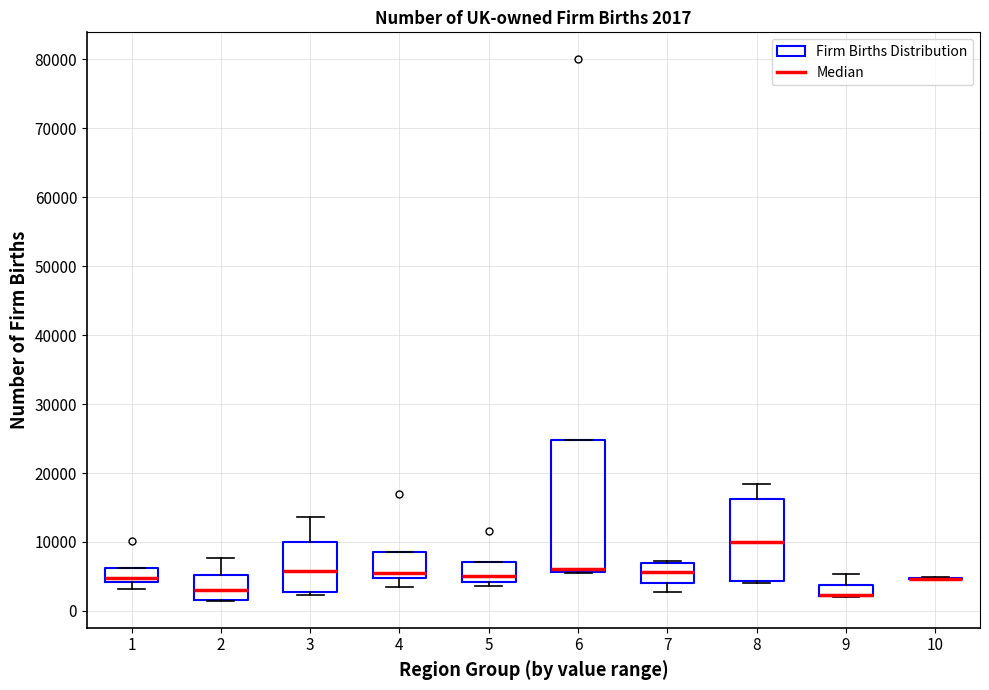

Comparing the boxes themselves (not the whiskers), which one is the tallest?

6